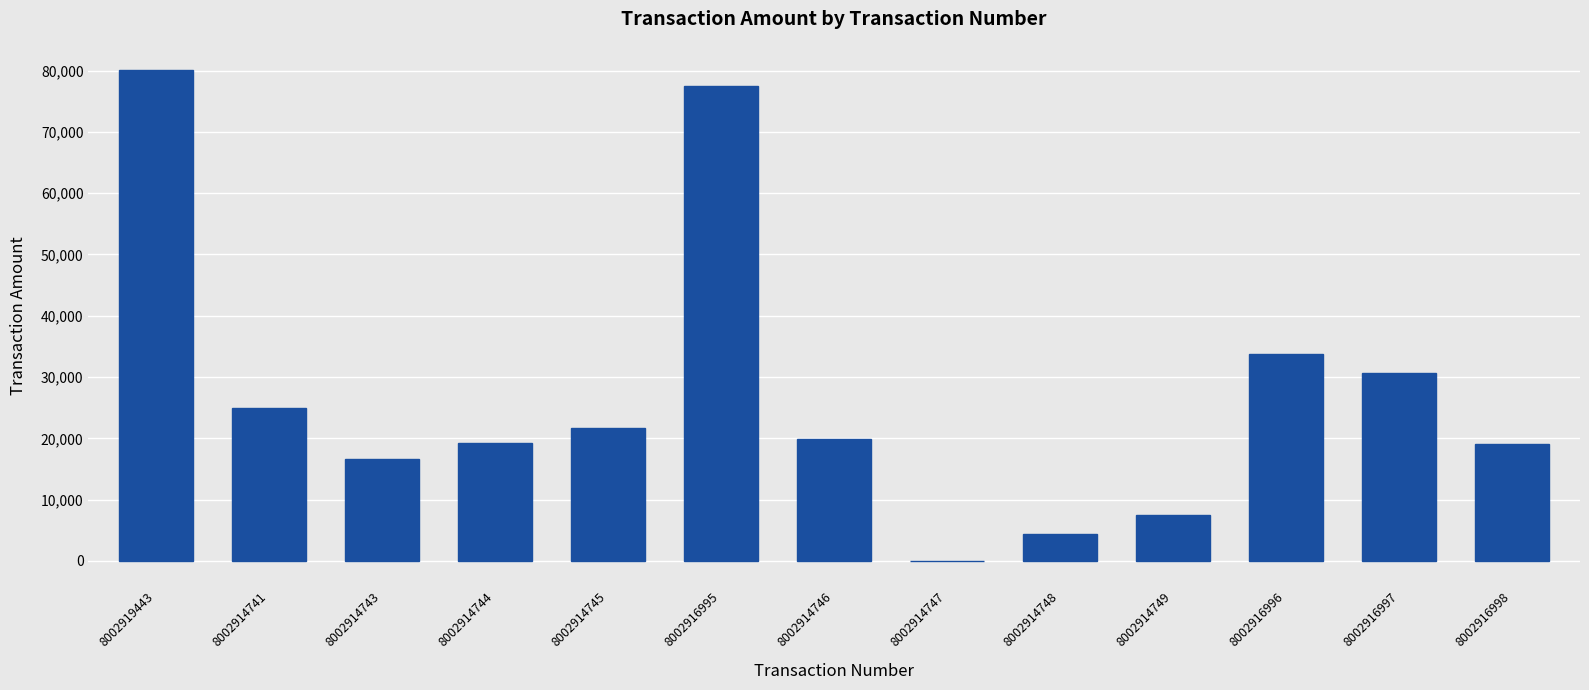

Count the number of categories in the chart.

13